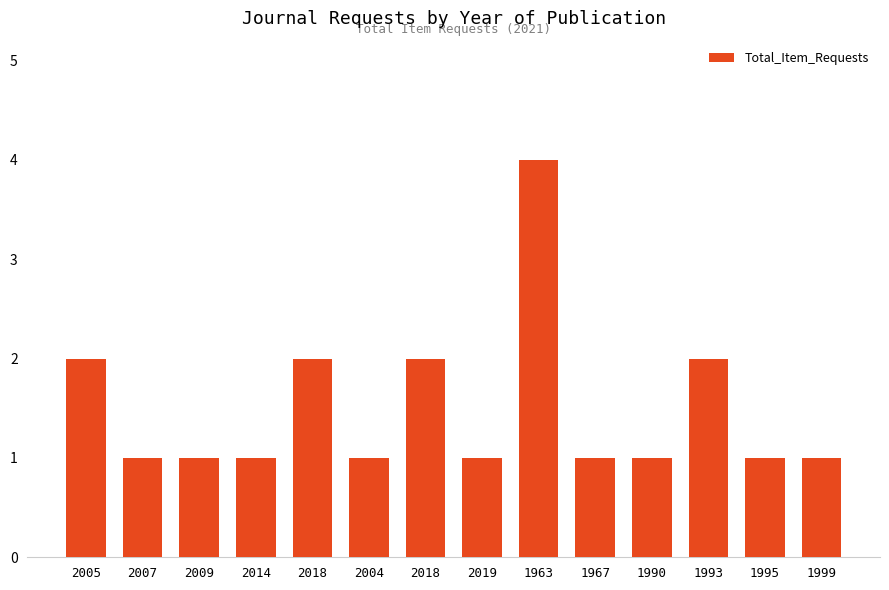

List the labels in order of value, largest first.

1963, 2005, 2018, 2018, 1993, 2007, 2009, 2014, 2004, 2019, 1967, 1990, 1995, 1999